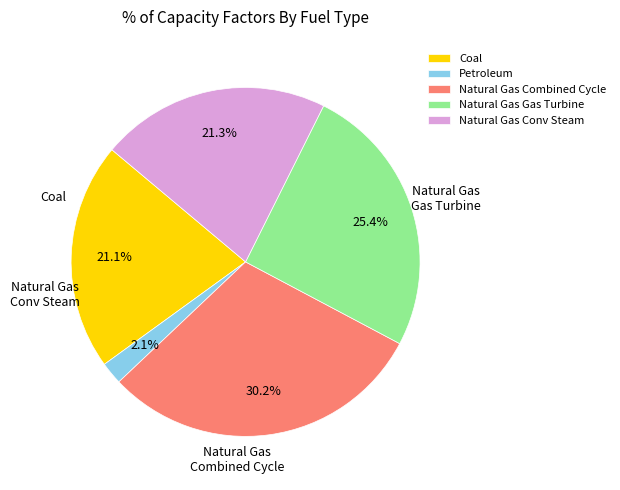

Count the number of slices in the pie.

5